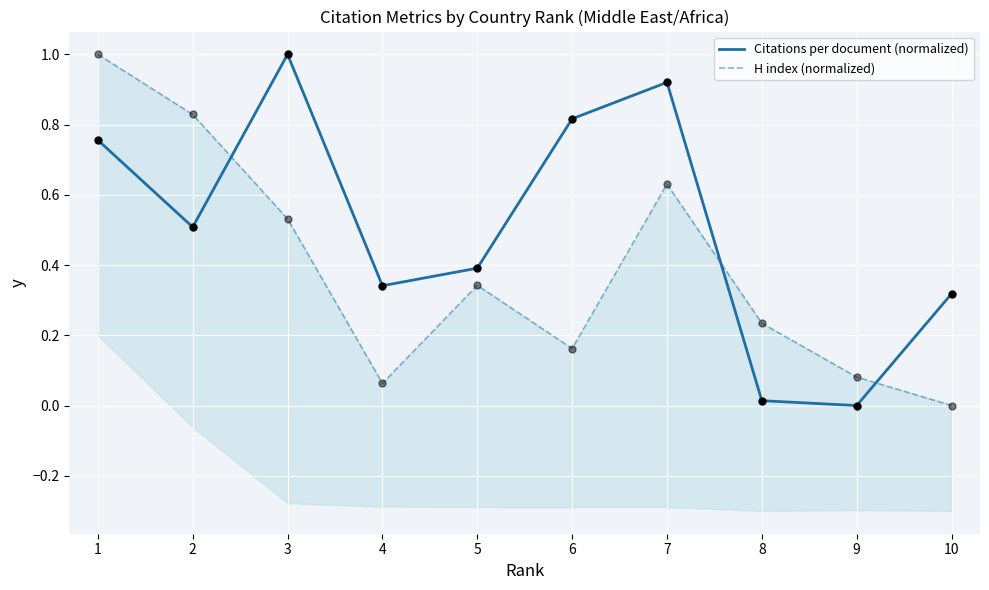

At which category is the sum across all series the highest?

1